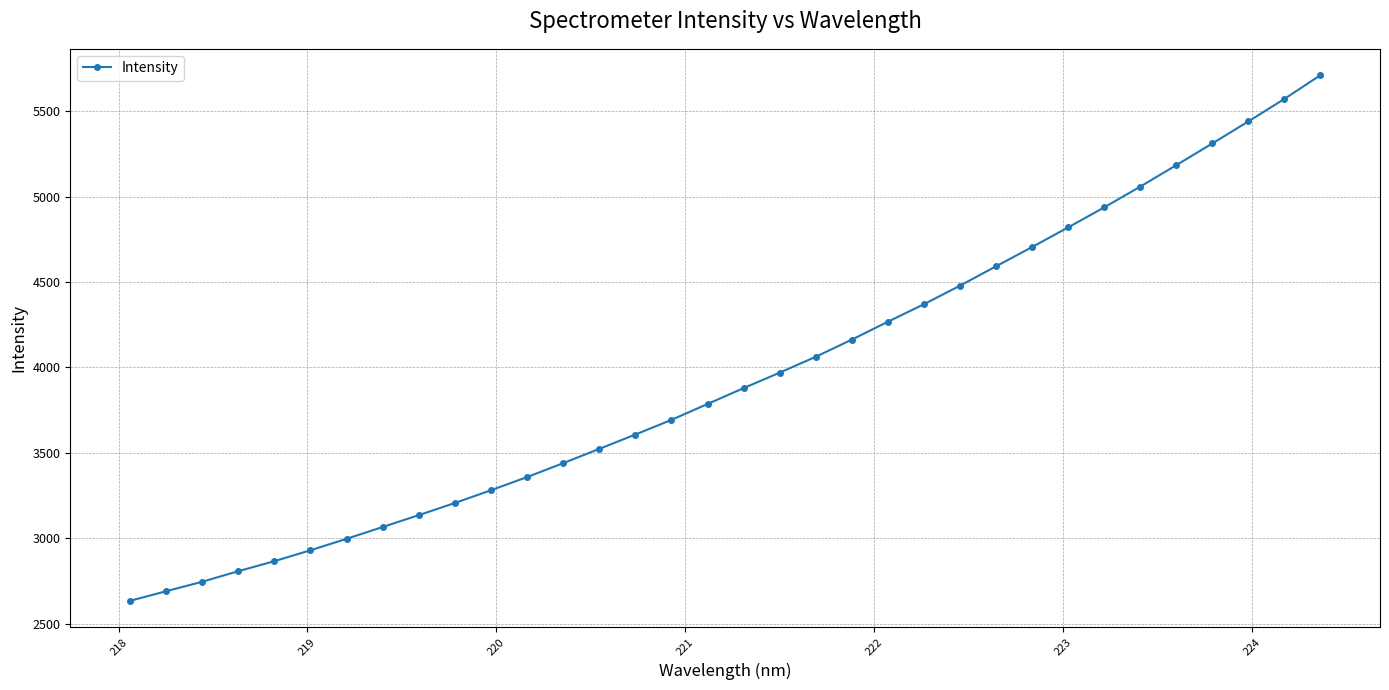

What is the value of the 32nd point from the left?

5441.7